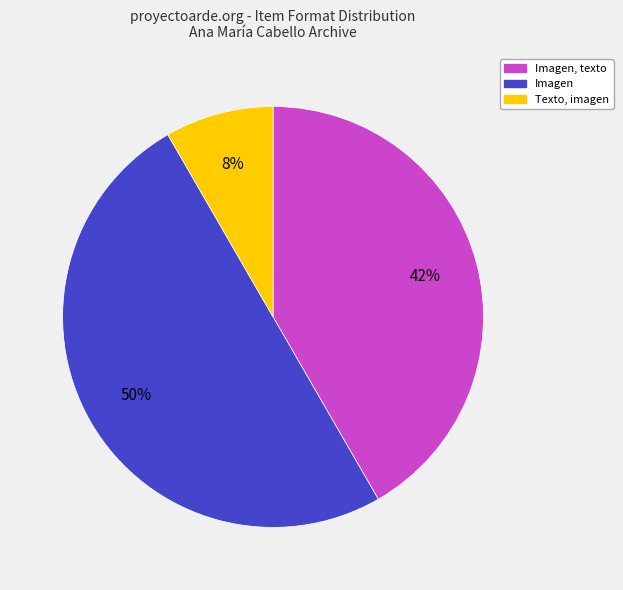

To the nearest percent, what is the difference between the largest and smallest slice percentages?

42%